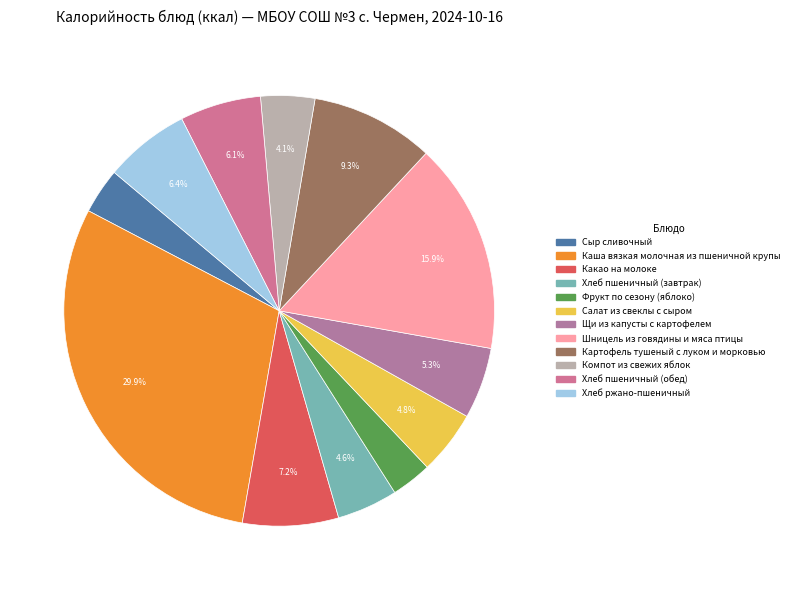

How many segments does this pie chart have?

12